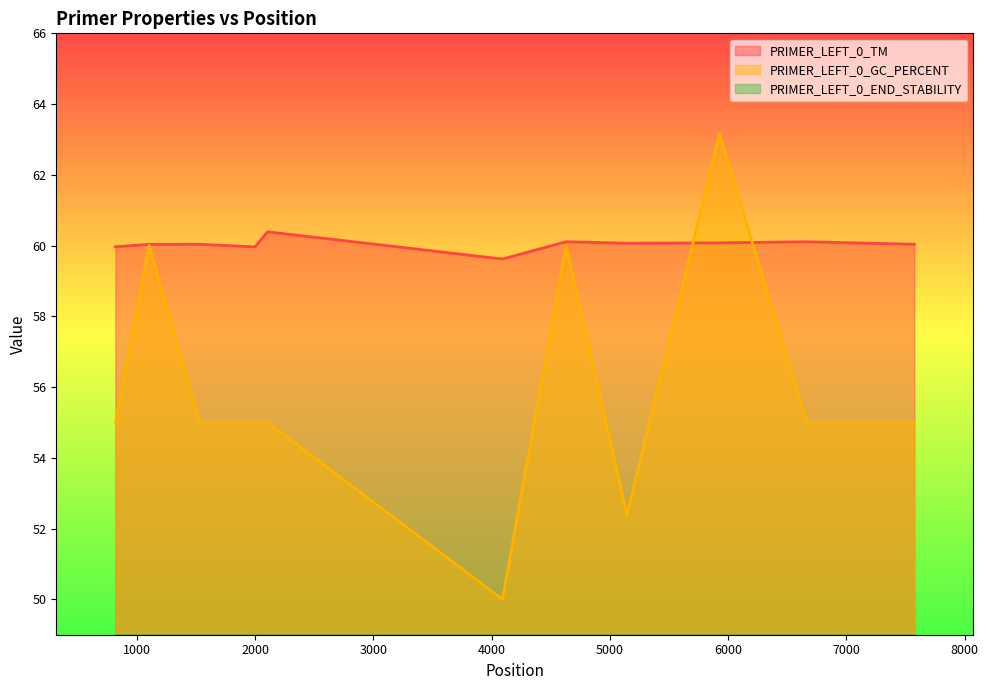

Between 4630 and 2105, which is larger?

2105